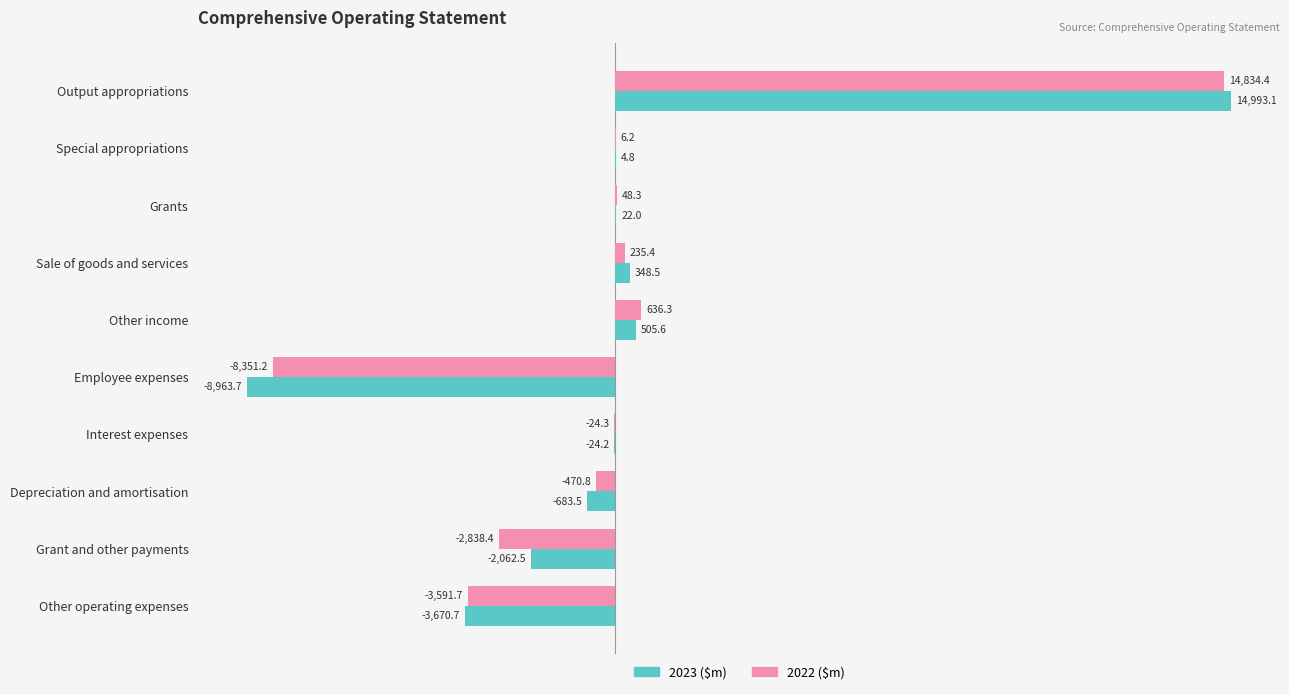

What is the total value across all series at Interest expenses?

-48.5